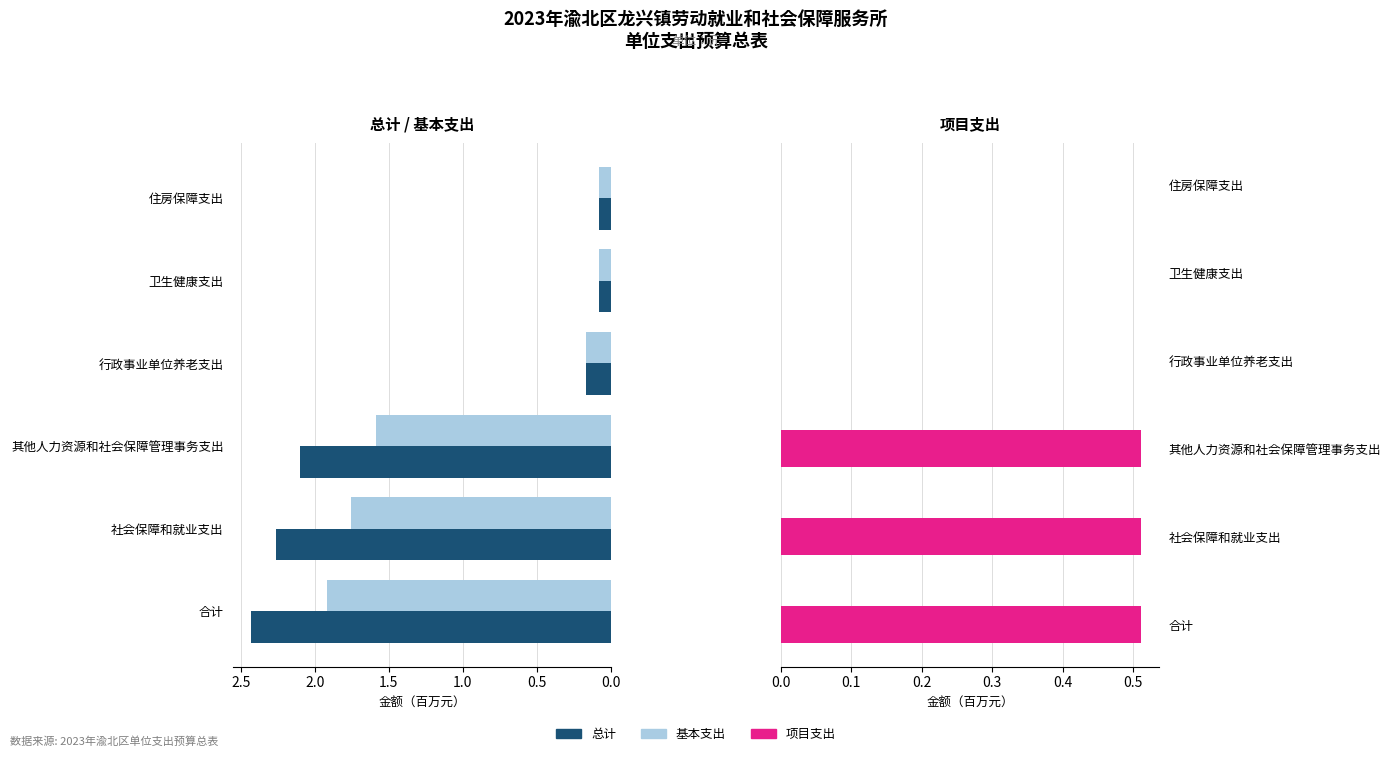

What is the difference between the highest and lowest values at 住房保障支出?

0.1